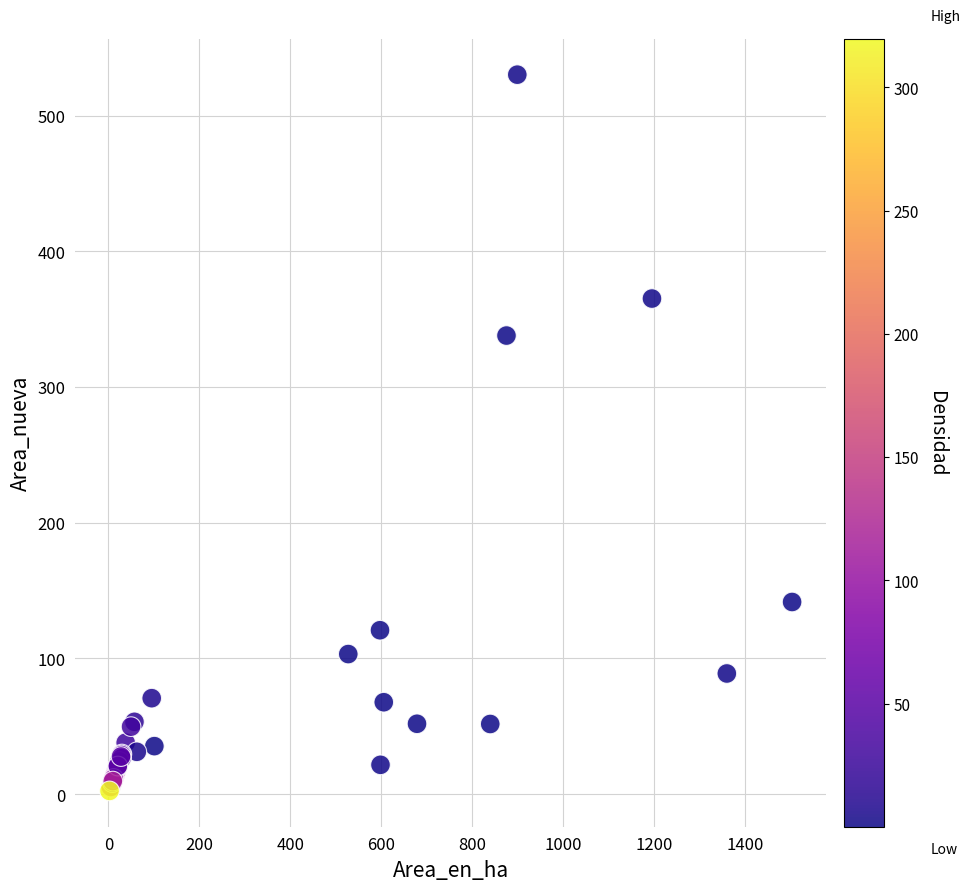

What Y value in the scatter plot is closest to 266?

337.9